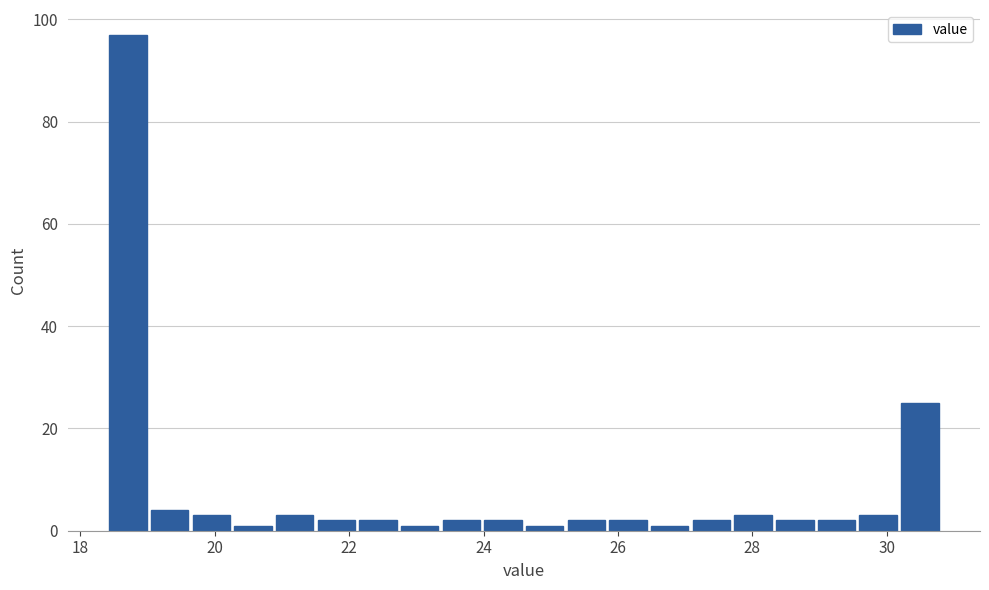

Read against the x-axis, roughly where is the centre of the tallest bar?

18.8